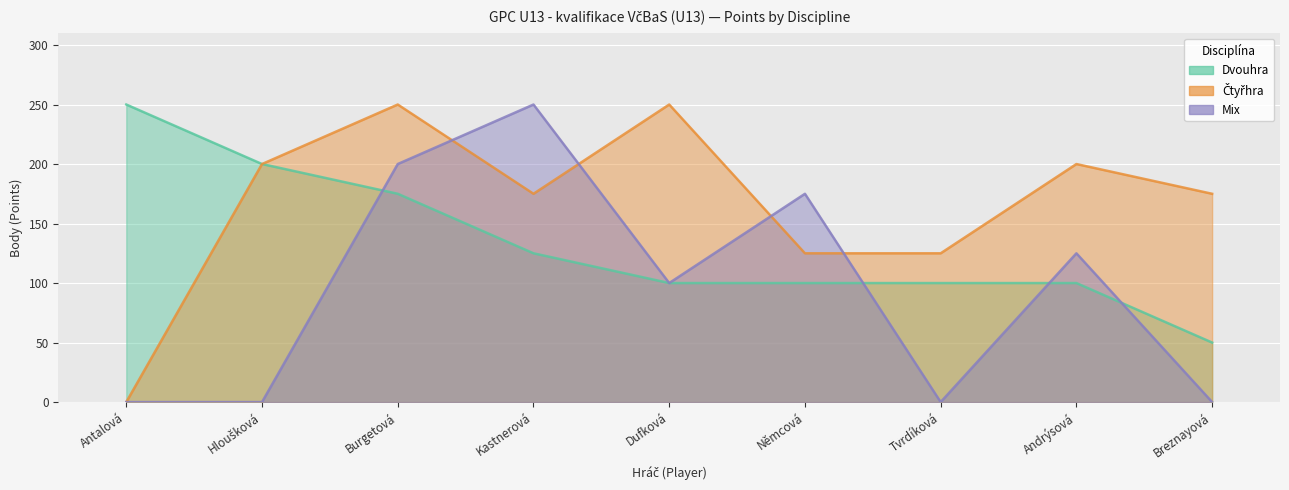

Which series changed the most between Burgetová and Andrýsová?

Dvouhra